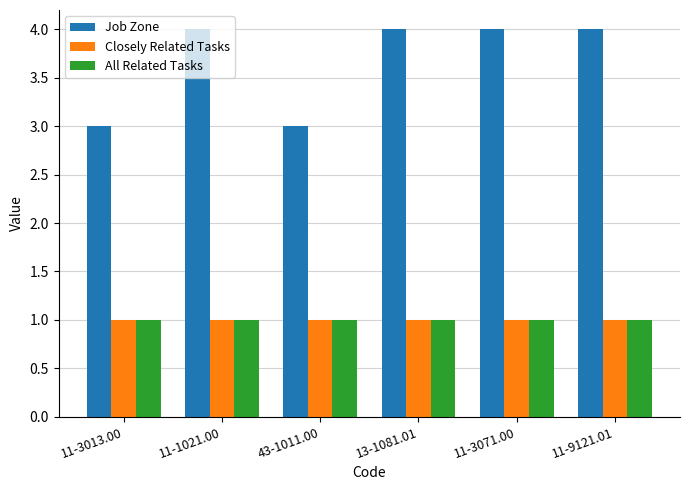

Which series has the widest spread of values?

Job Zone